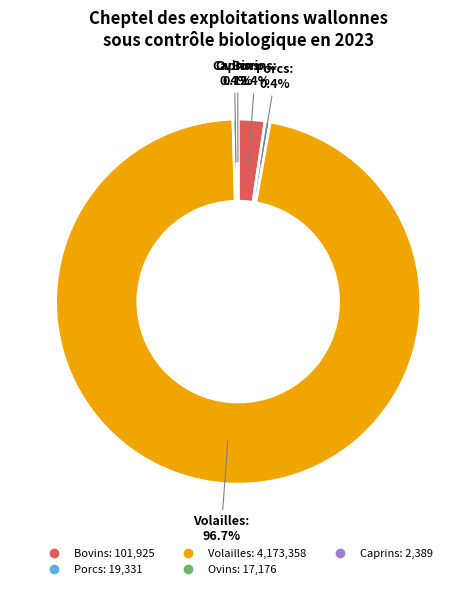

What is the ratio of the value at Ovins to the value at Porcs?

0.9